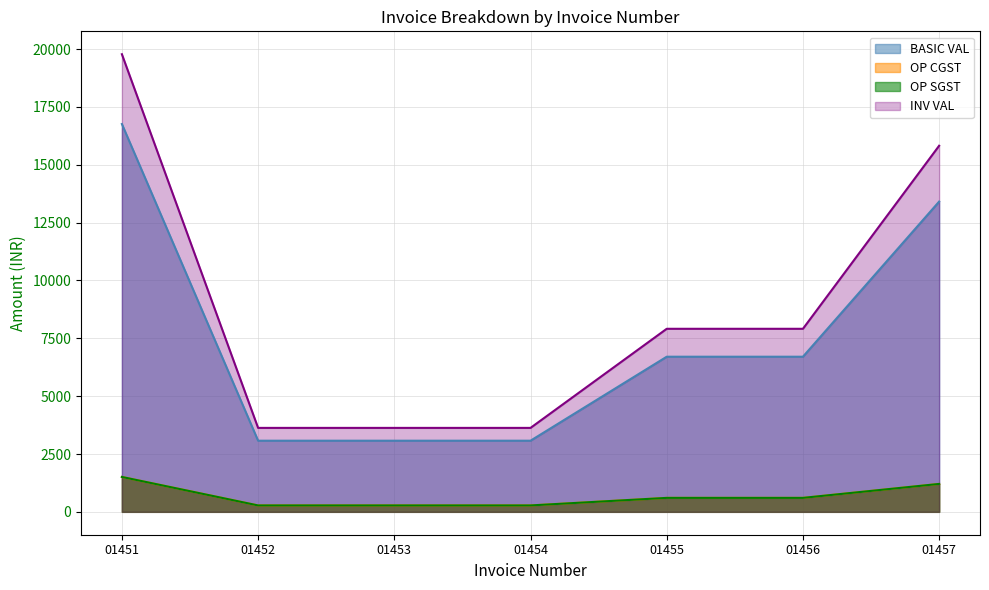

Reading left to right, extract all data points from this chart.

BASIC VAL: 01451=16762.5	01452=3075.0	01453=3075.0	01454=3075.0	01455=6705.0	01456=6705.0	01457=13410.0
OP CGST: 01451=1508.6	01452=276.8	01453=276.8	01454=276.8	01455=603.5	01456=603.5	01457=1206.9
OP SGST: 01451=1508.6	01452=276.8	01453=276.8	01454=276.8	01455=603.5	01456=603.5	01457=1206.9
INV VAL: 01451=19779.8	01452=3628.5	01453=3628.5	01454=3628.5	01455=7911.9	01456=7911.9	01457=15823.8